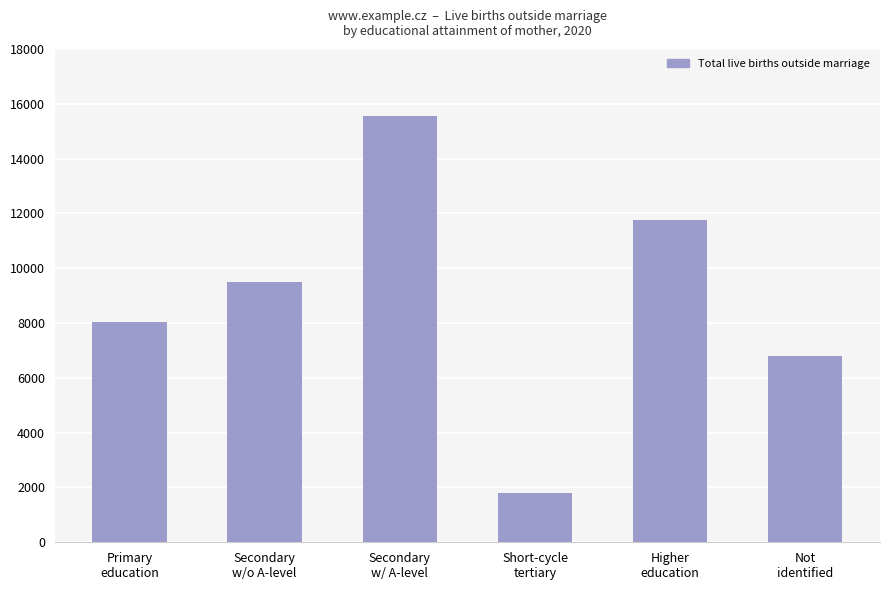

What is the difference between the values at Short-cycle
tertiary and Secondary
w/ A-level?

13756